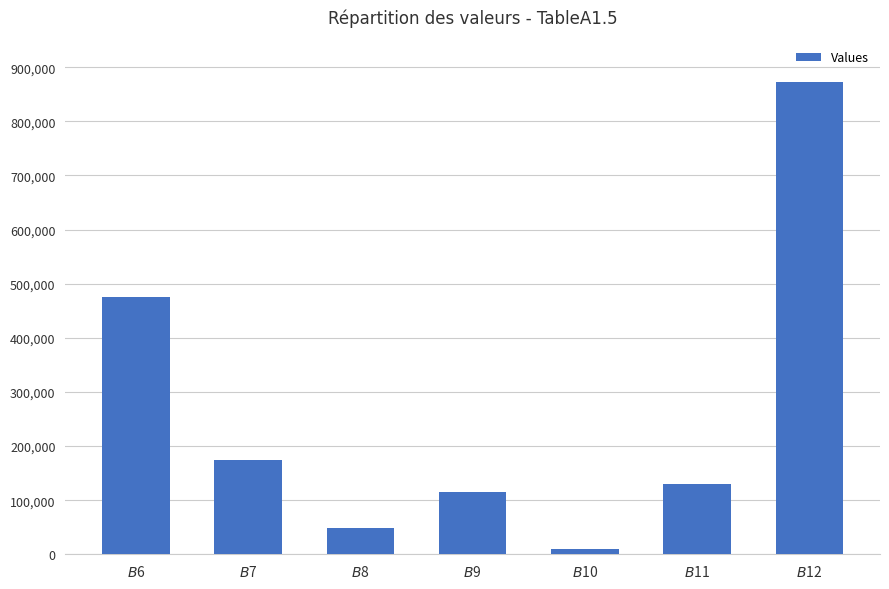

What is the difference between the second highest and minimum values?

465804.1